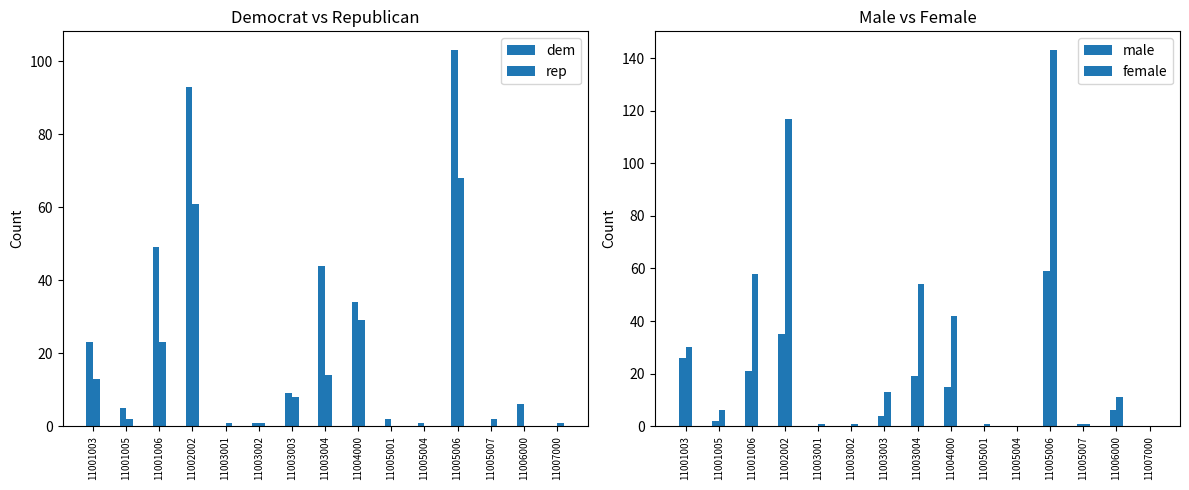

Between 11005001 and 11005007, which is larger?

11005001